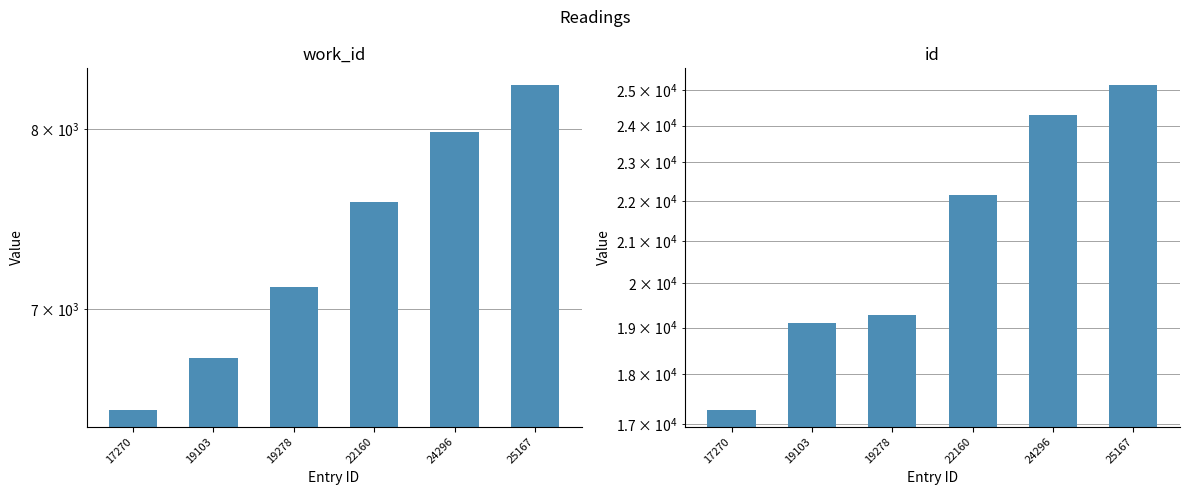

Reading left to right, list all the values displayed in this chart.

work_id: 17270=6495	19103=6753	19278=7117	22160=7583	24296=7984	25167=8270
id: 17270=17270	19103=19103	19278=19278	22160=22160	24296=24296	25167=25167